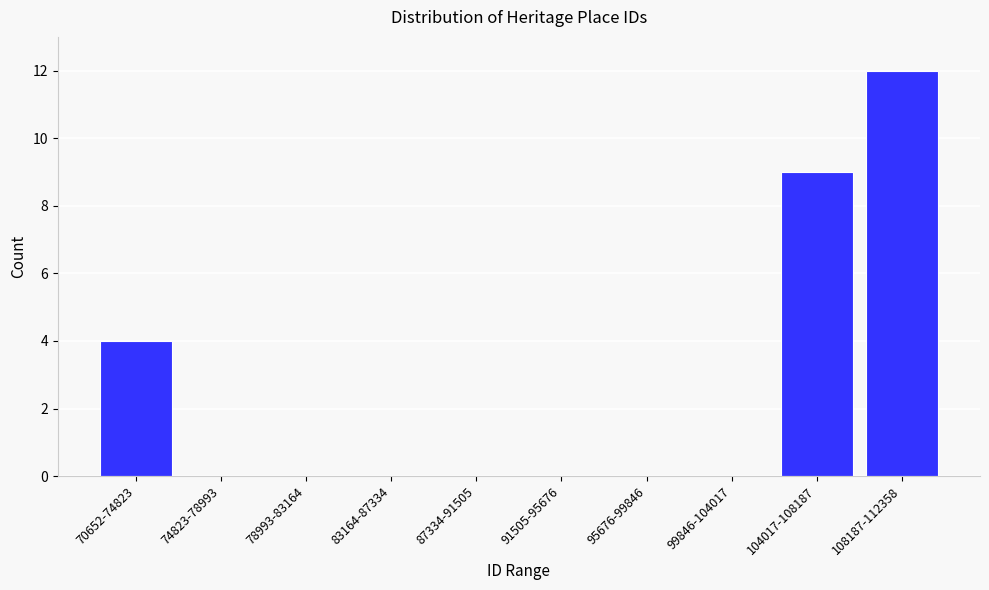

Reading left to right, list all the values displayed in this chart.

70652-74823=4	74823-78993=0	78993-83164=0	83164-87334=0	87334-91505=0	91505-95676=0	95676-99846=0	99846-104017=0	104017-108187=9	108187-112358=12